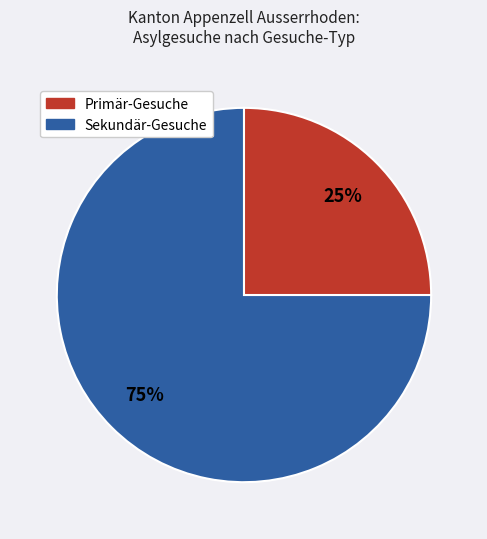

What is the ratio of the value at Sekundär-Gesuche to the value at Primär-Gesuche?

3.0